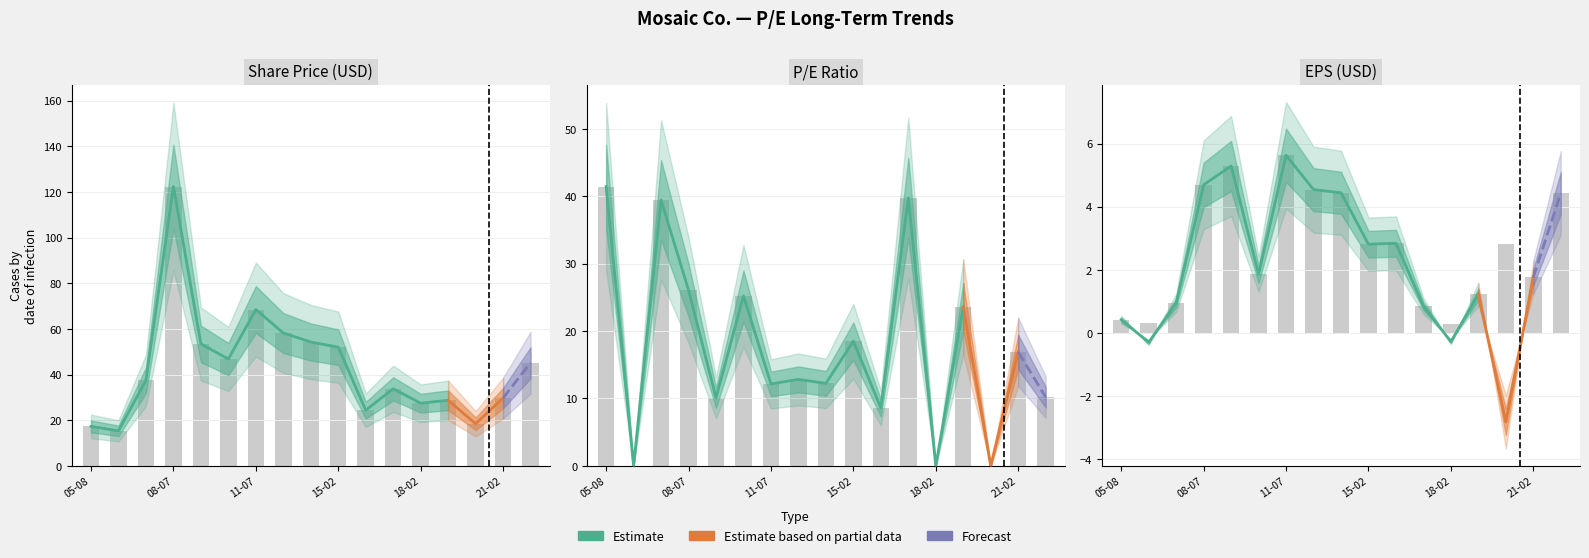

Where does the P/E series first go above 12?

05-08